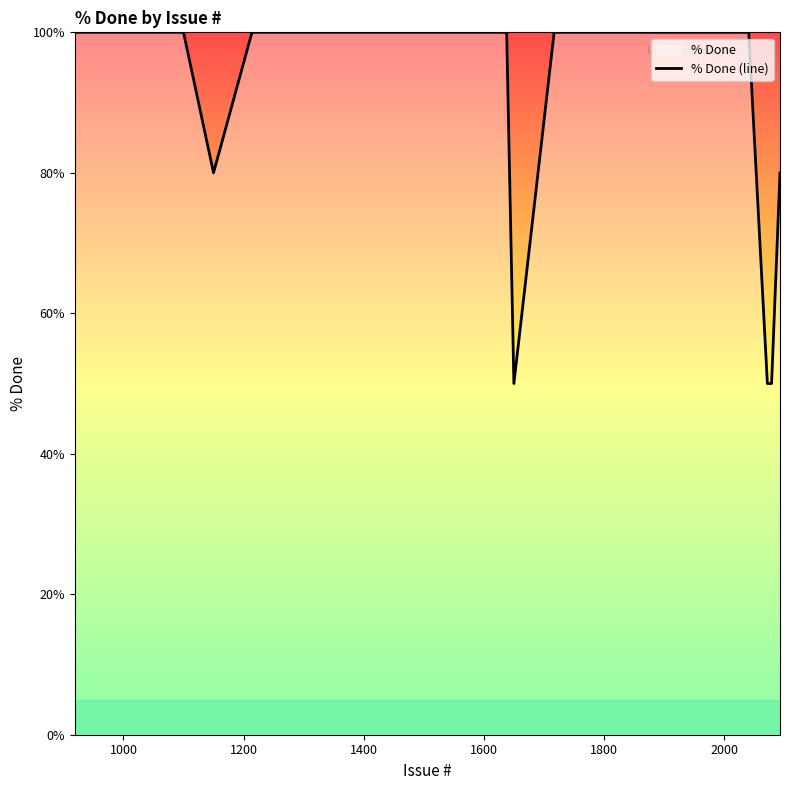

What is the sum of all values?

3810